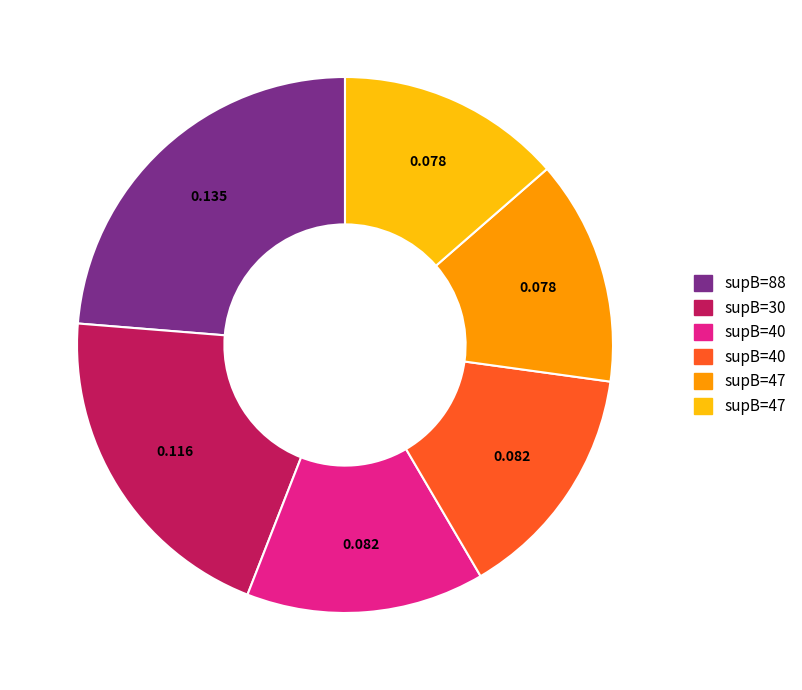

Does any single category account for the majority?

No